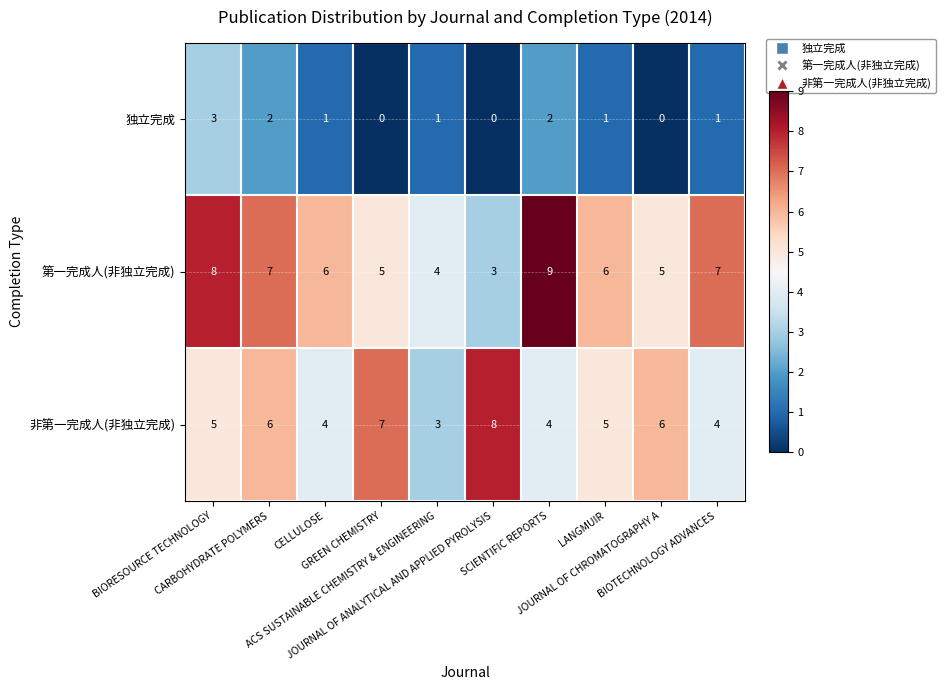

What is the maximum value for 非第一完成人(非独立完成)?

8